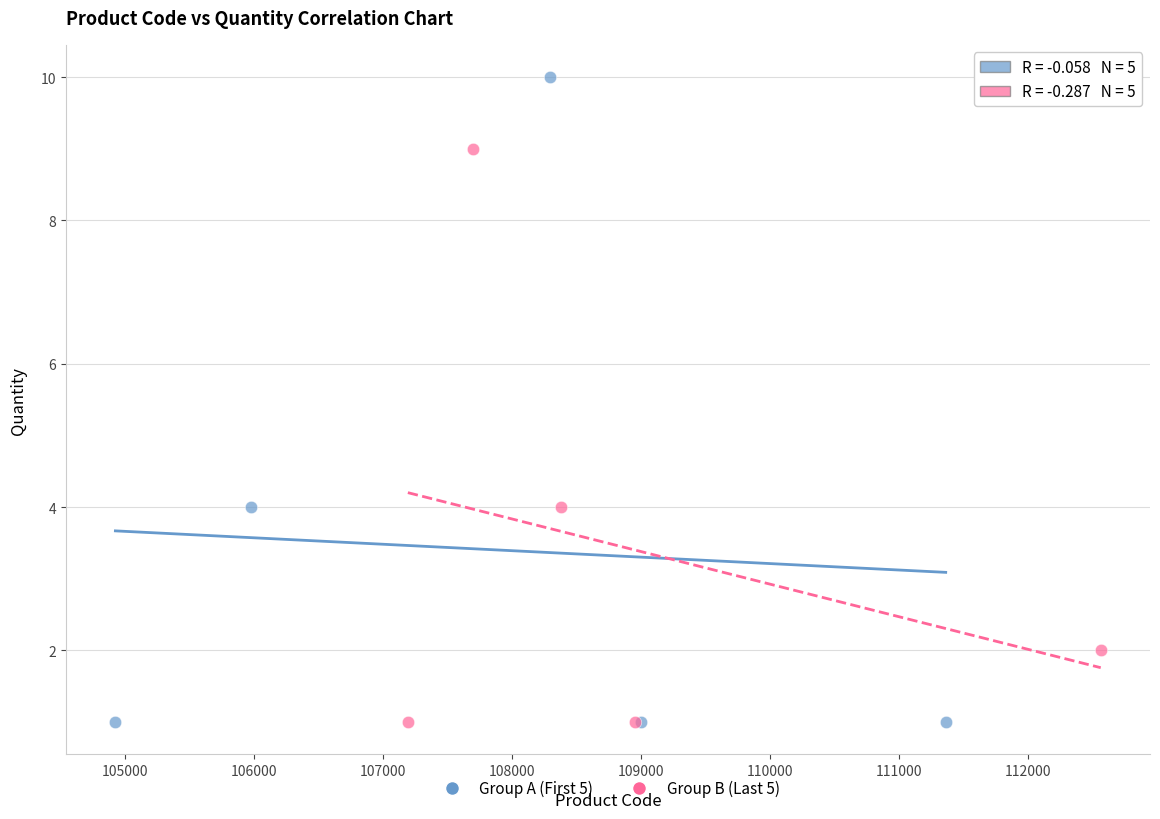

Which series has the widest spread of Y values?

Group A (First 5)